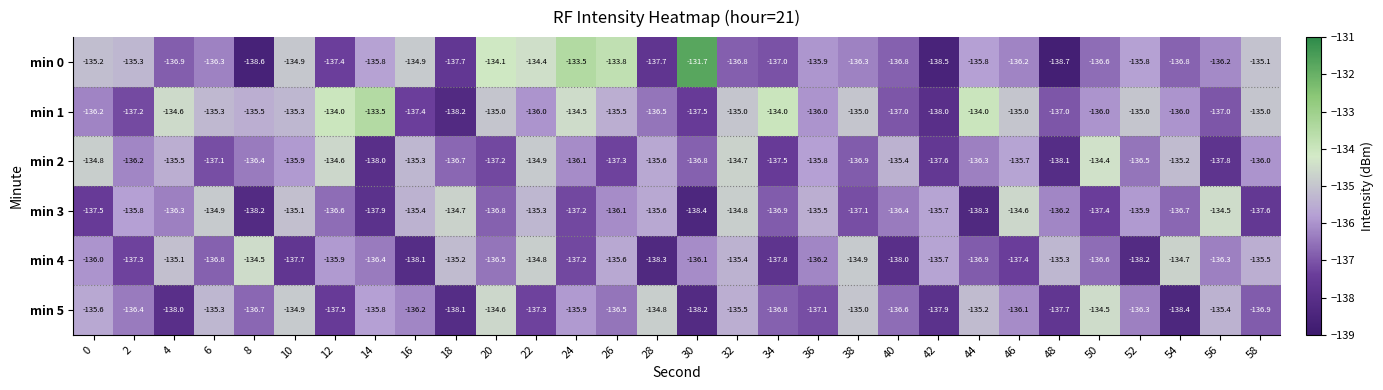

Count the number of data series in this chart.

6